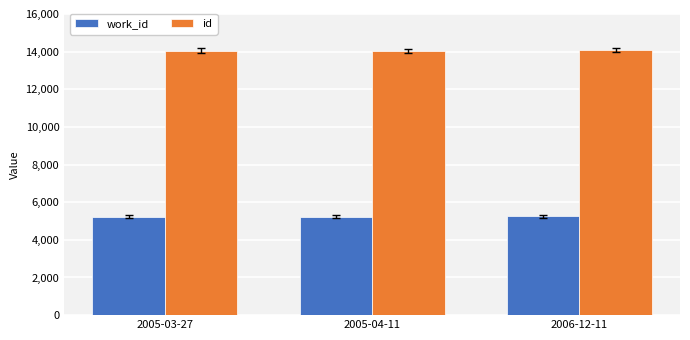

What is the total value across all series at 2005-03-27?

19273